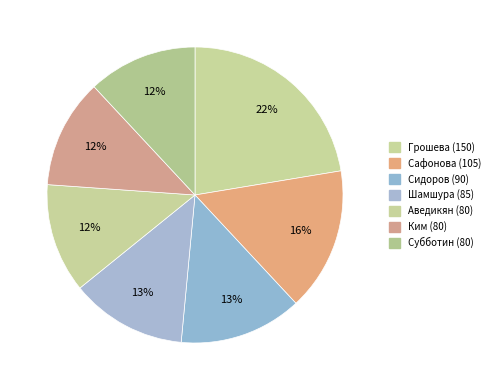

The Субботин (80) slice represents 12% of the pie. True or false?

True